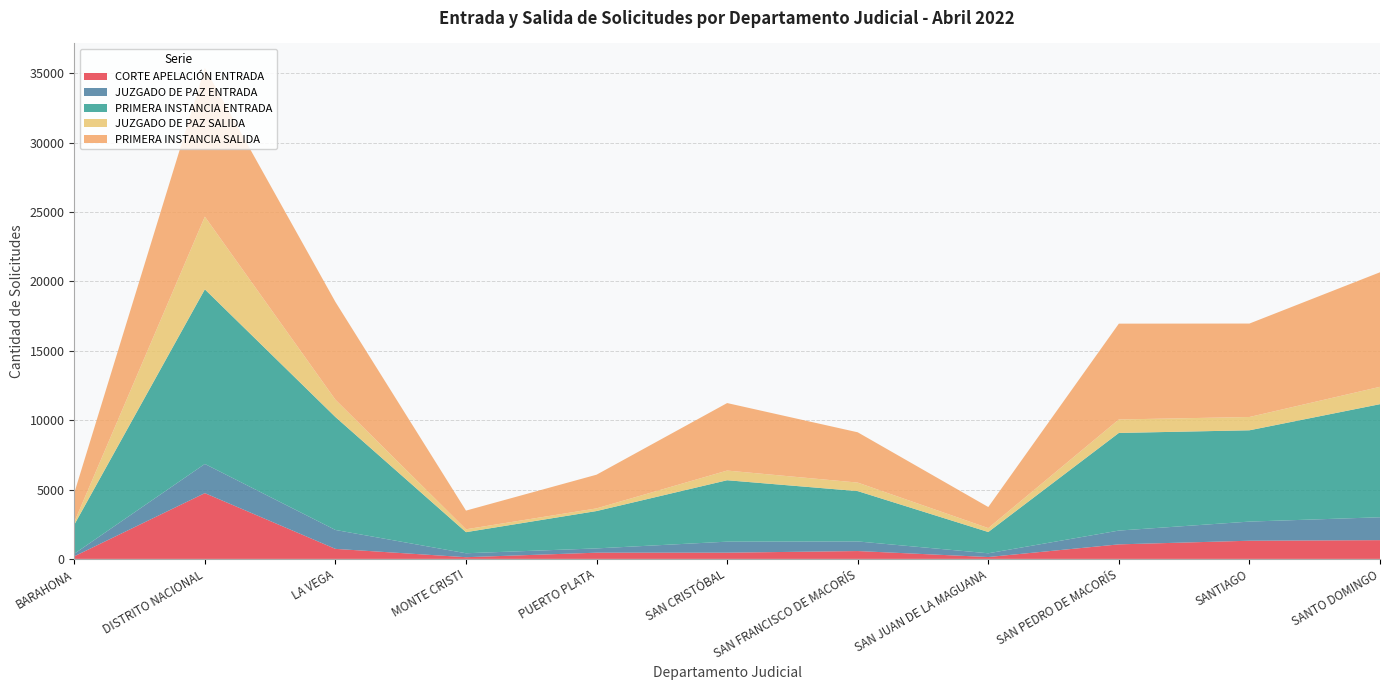

Reading left to right, what are all the values shown in this chart?

CORTE APELACIÓN ENTRADA: 186	4741	723	123	448	449	566	135	1048	1310	1352
JUZGADO DE PAZ ENTRADA: 184	2103	1363	284	309	794	693	270	994	1379	1649
PRIMERA INSTANCIA ENTRADA: 2095	12586	8141	1520	2693	4427	3628	1533	7037	6581	8152
JUZGADO DE PAZ SALIDA: 192	5238	1247	207	191	697	614	281	971	958	1250
PRIMERA INSTANCIA SALIDA: 2096	10716	7048	1347	2429	4866	3625	1520	6907	6736	8257